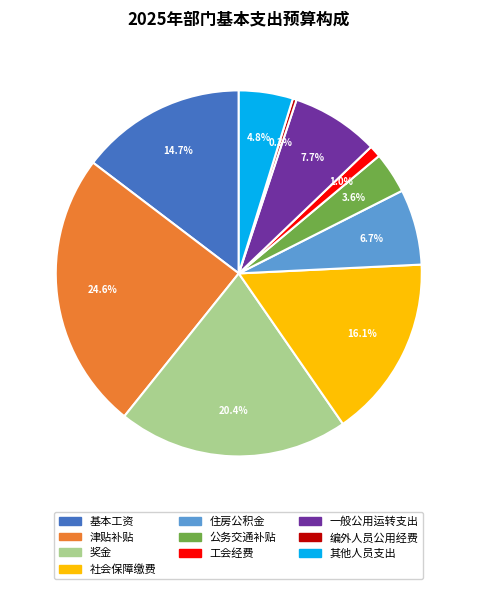

Which slice is the largest?

津贴补贴